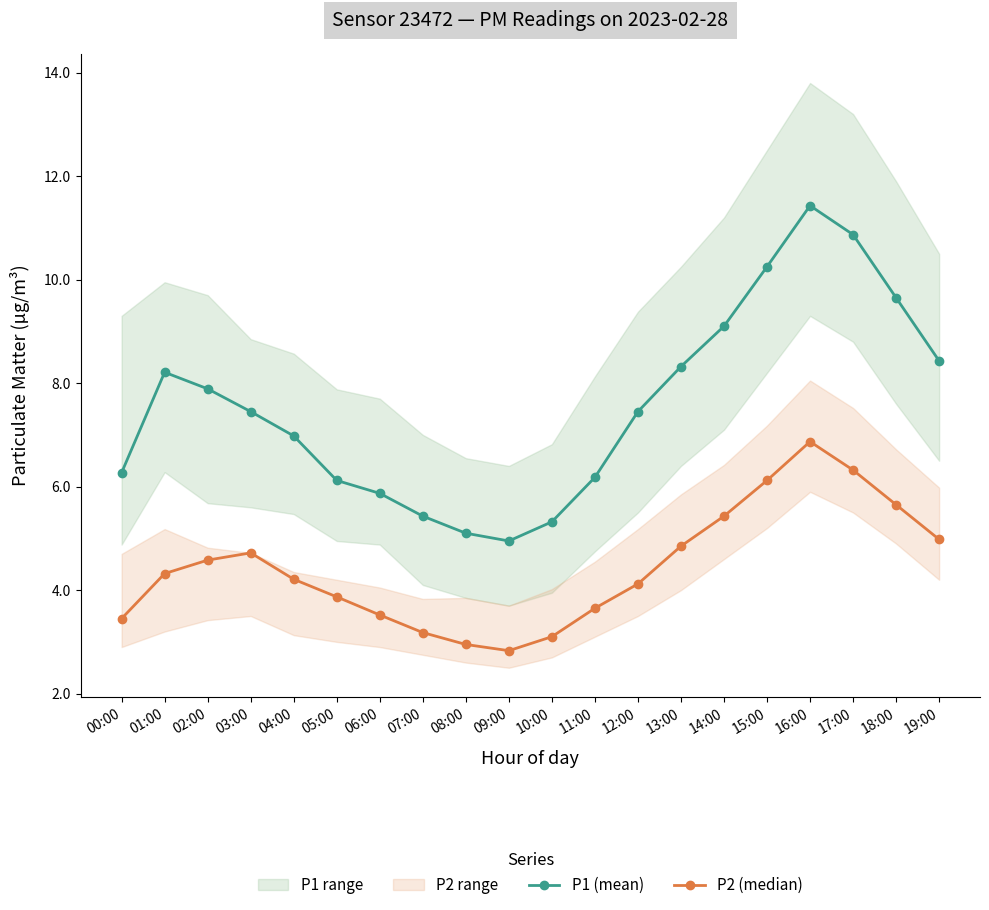

List the series in order of their overall mean, highest first.

P1 (mean), P2 (median)